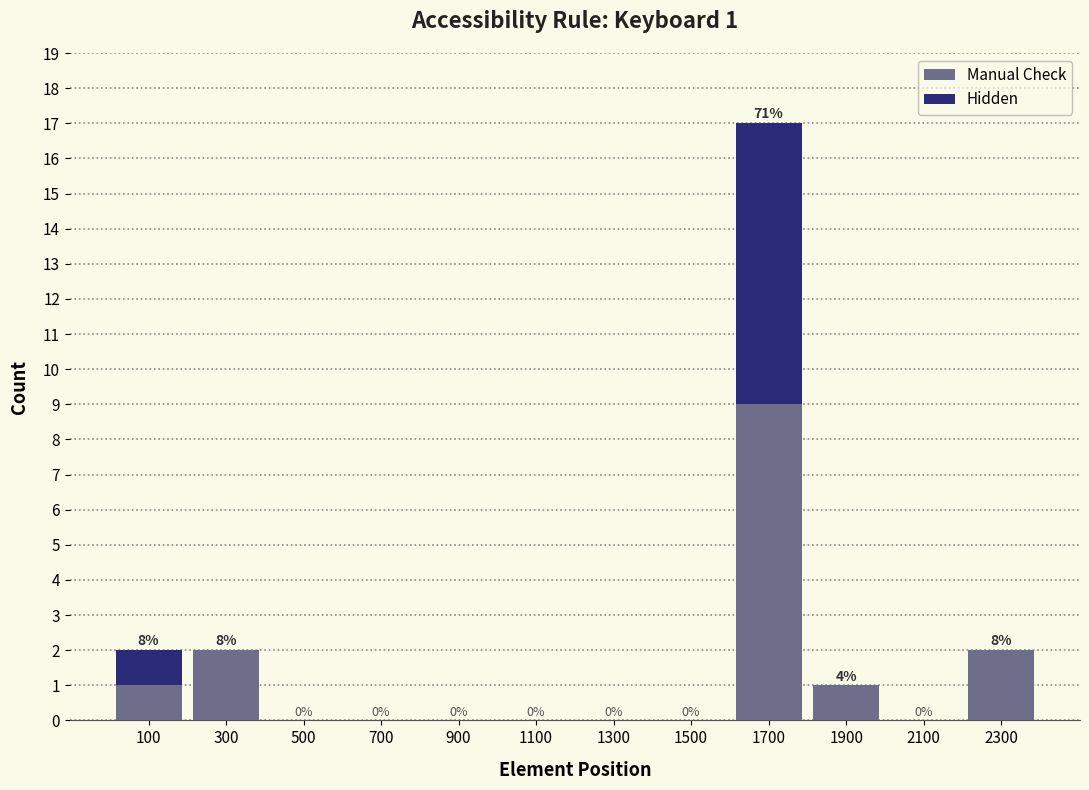

Which range on the x-axis has the tallest stacked bar (by total height)?

1600 to 1800